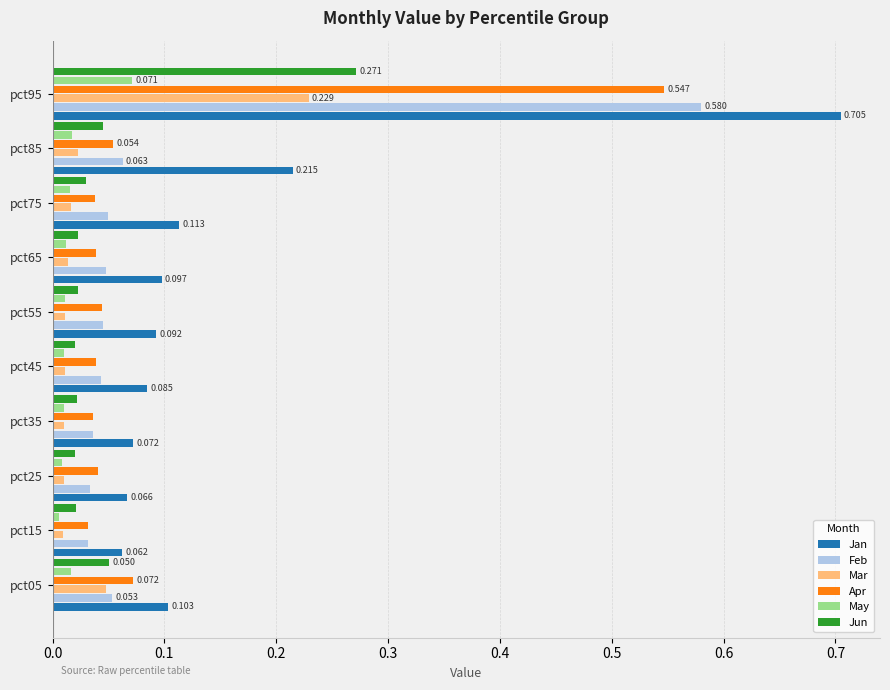

At which category does the chart reach its peak across all series?

pct95